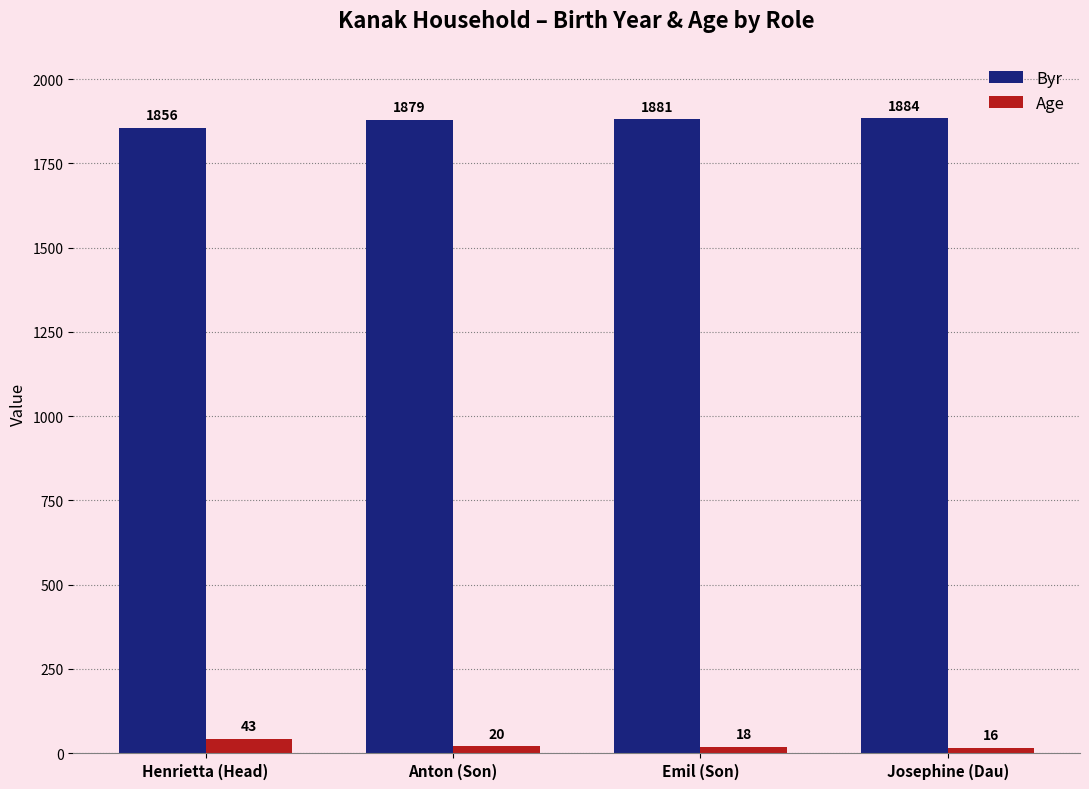

At how many categories does at least one series exceed 1356?

4